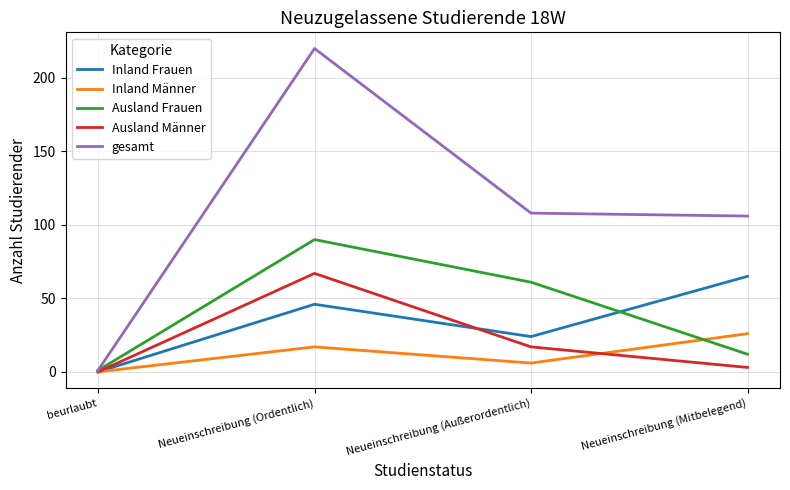

At which category is the sum across all series the highest?

Neueinschreibung (Ordentlich)